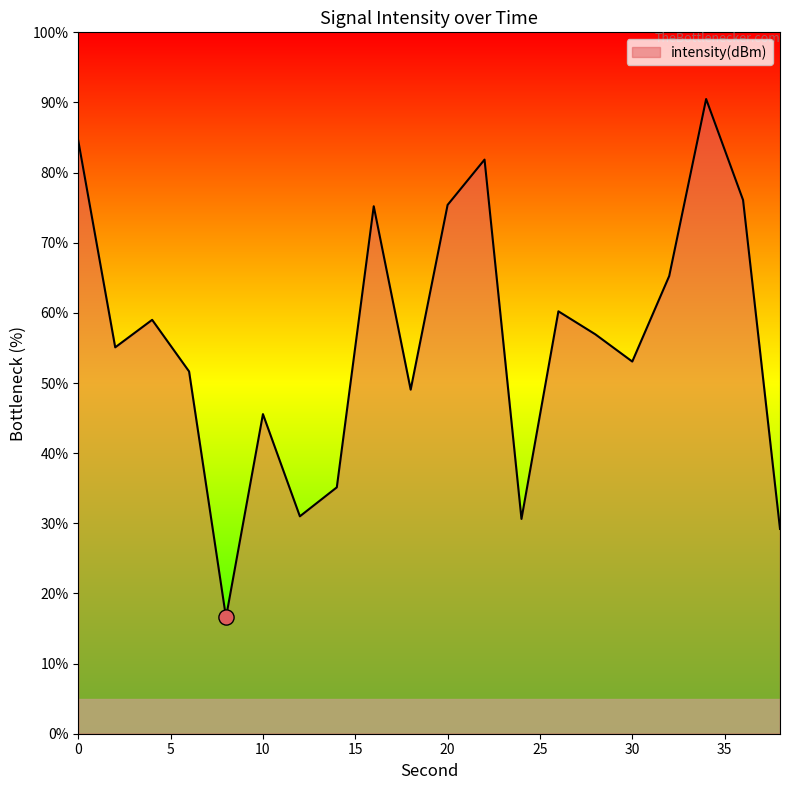

What is the minimum value shown in the chart?

16.6